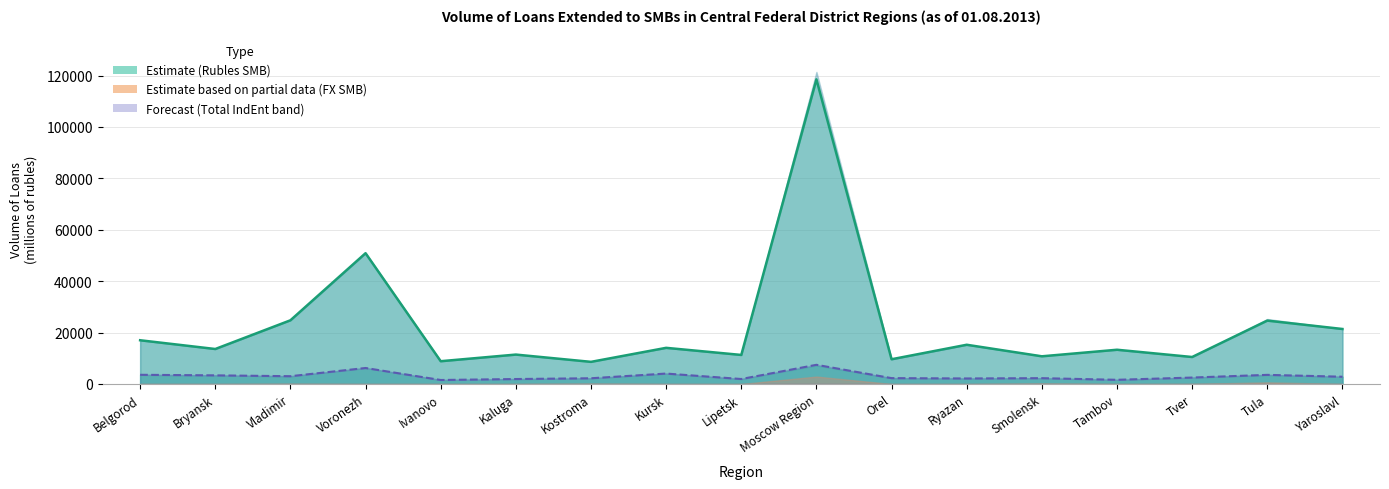

At how many categories does at least one series exceed 5778?

17